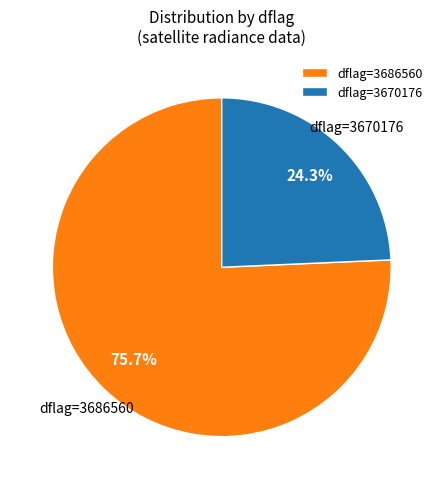

Rank the categories by value from highest to lowest.

dflag=3686560, dflag=3670176